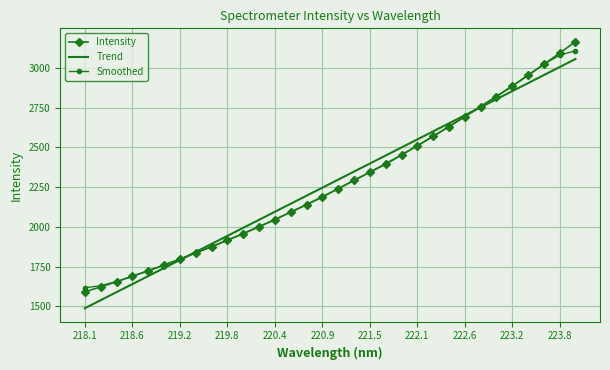

At how many categories does at least one series exceed 3006?

3